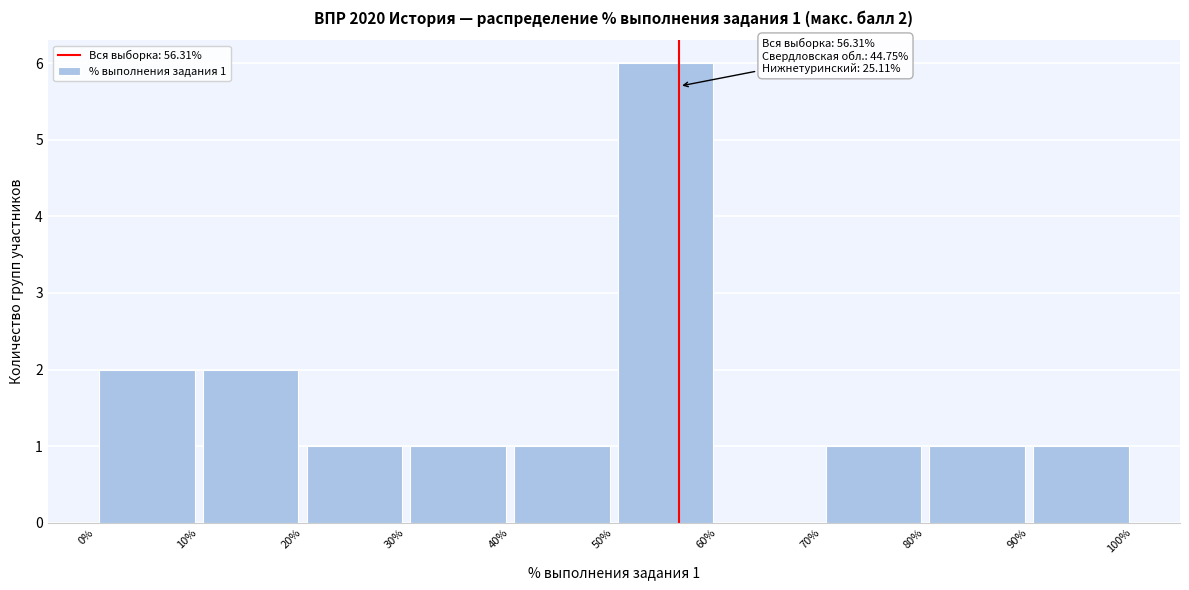

Which range on the x-axis has the tallest bar?

50% to 60%